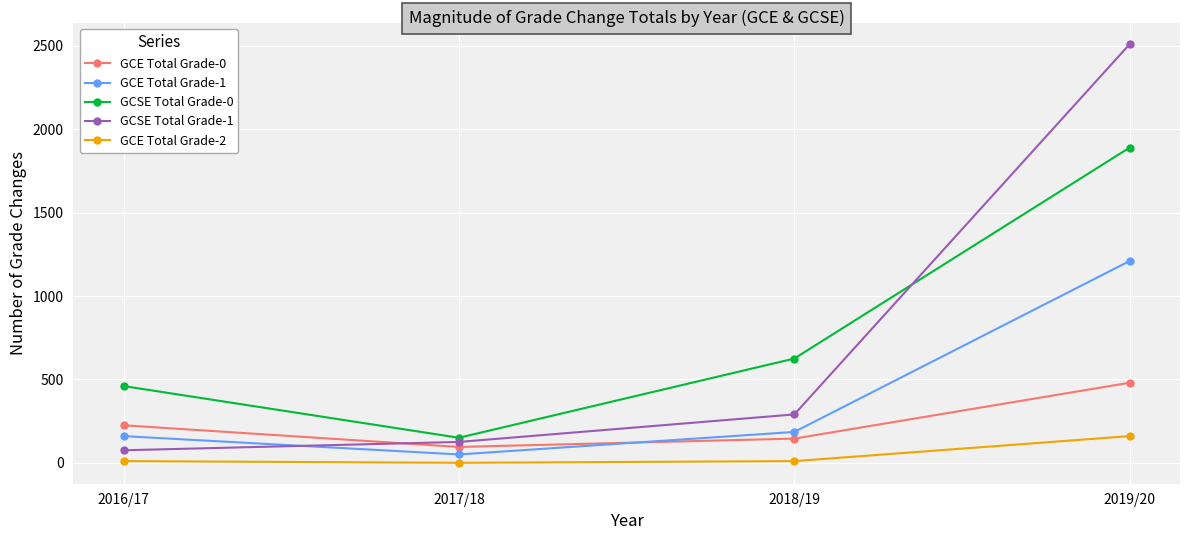

The GCSE Total Grade-1 series shows 125 at 2017/18. True or false?

True